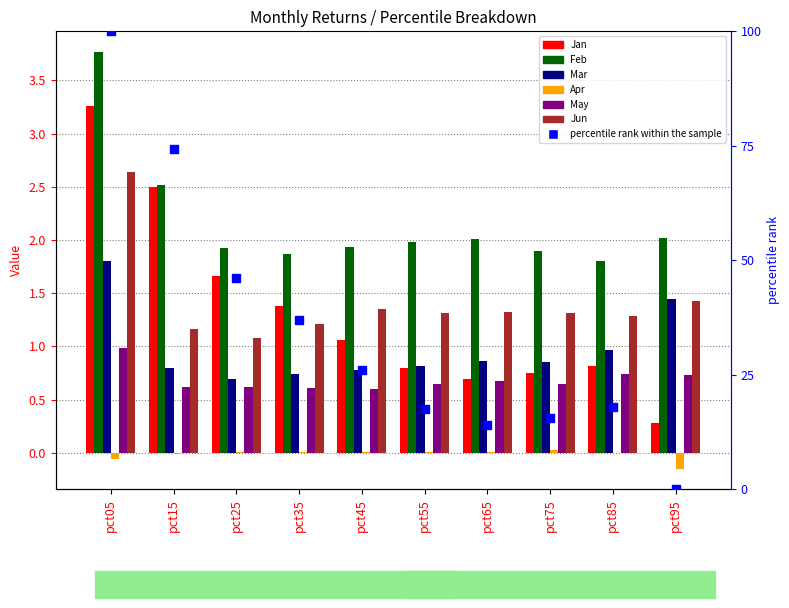

Which series has the largest Y range (max minus min)?

Jan